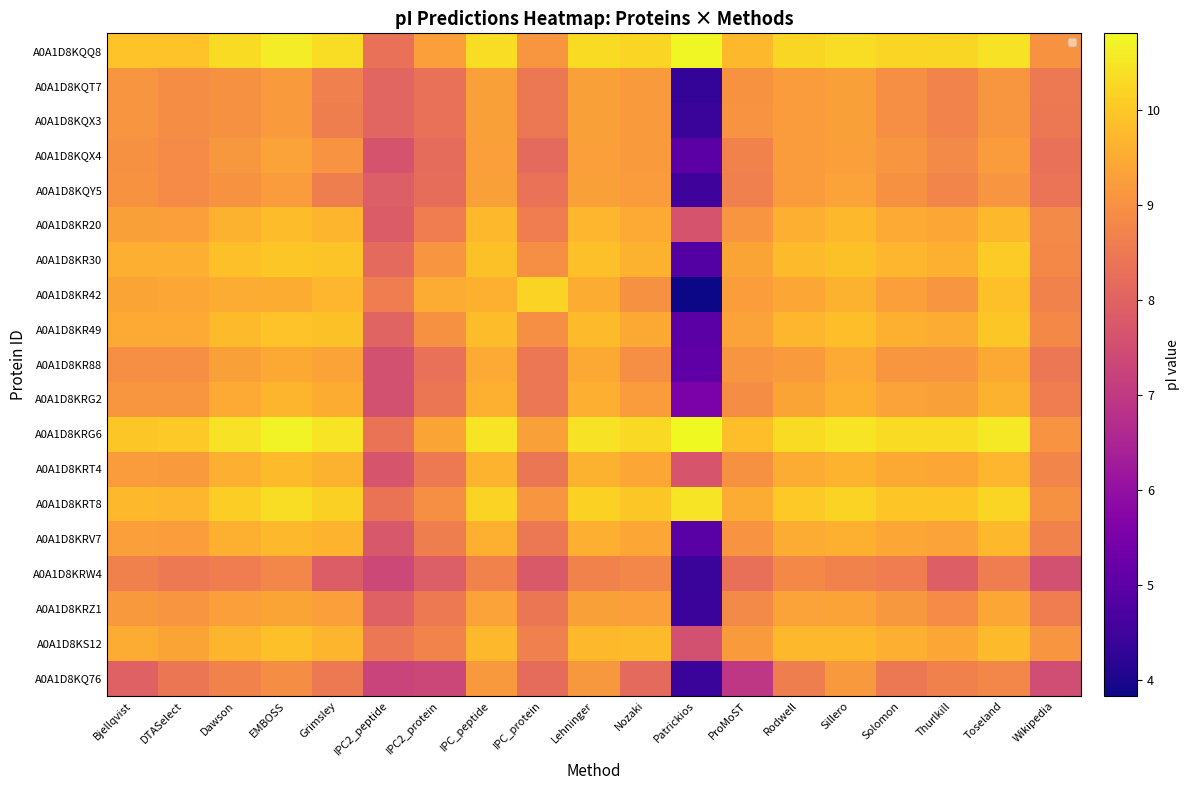

List the series in order of their peak value, lowest first.

A0A1D8KRW4, A0A1D8KQ76, A0A1D8KQT7, A0A1D8KQX3, A0A1D8KQY5, A0A1D8KQX4, A0A1D8KRZ1, A0A1D8KR88, A0A1D8KRG2, A0A1D8KRV7, A0A1D8KRT4, A0A1D8KR20, A0A1D8KS12, A0A1D8KR49, A0A1D8KR30, A0A1D8KR42, A0A1D8KRT8, A0A1D8KQQ8, A0A1D8KRG6